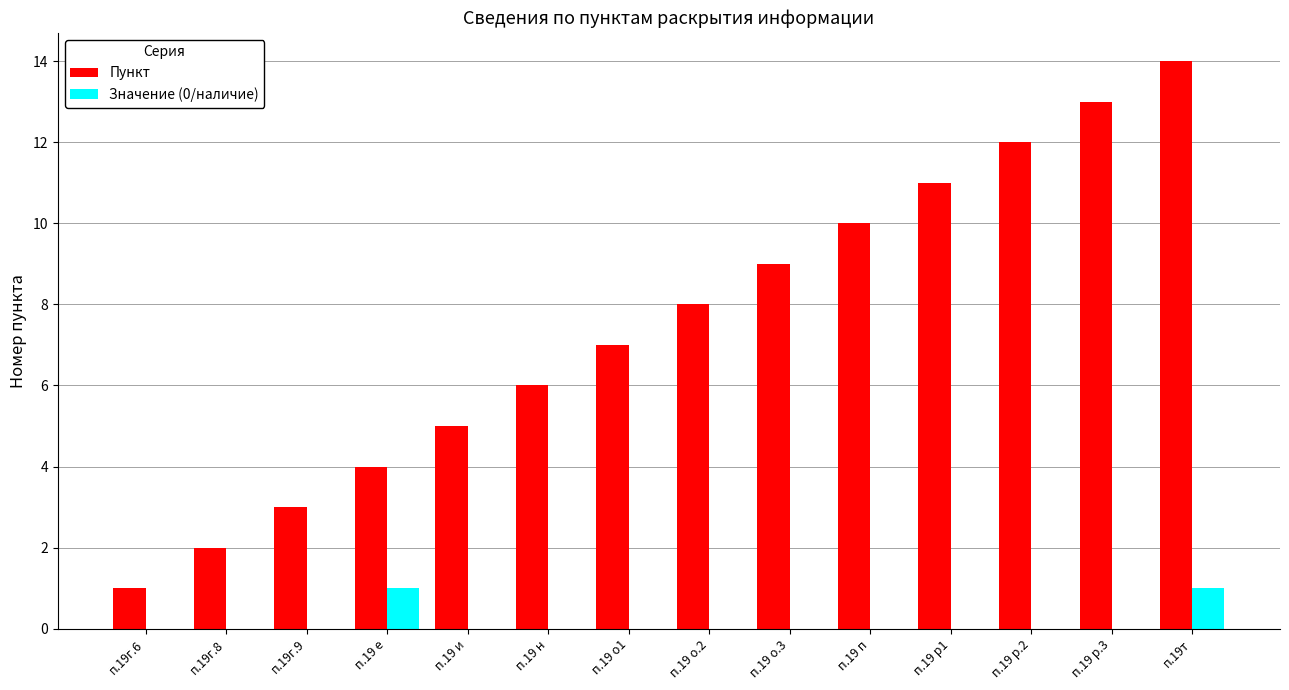

True or false: Пункт has a value of 13 at п.19 р.3.

True